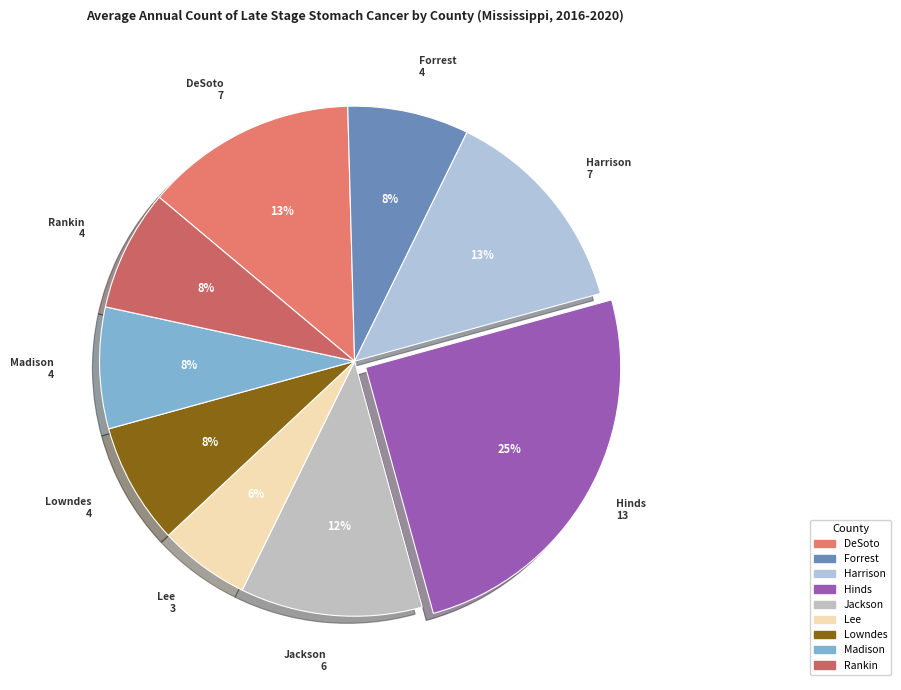

Count the number of slices in the pie.

9